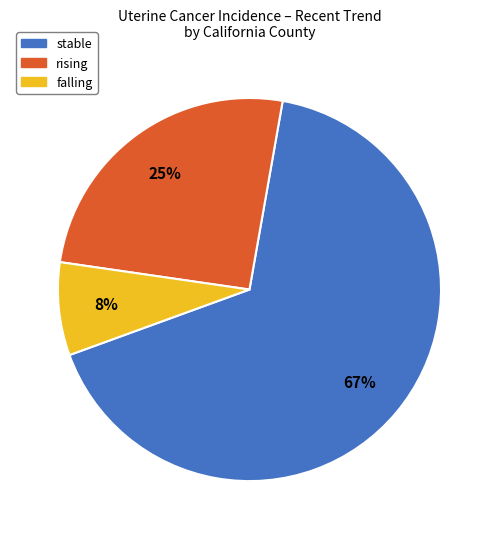

What percentage is the rising slice, to the nearest percent?

25%